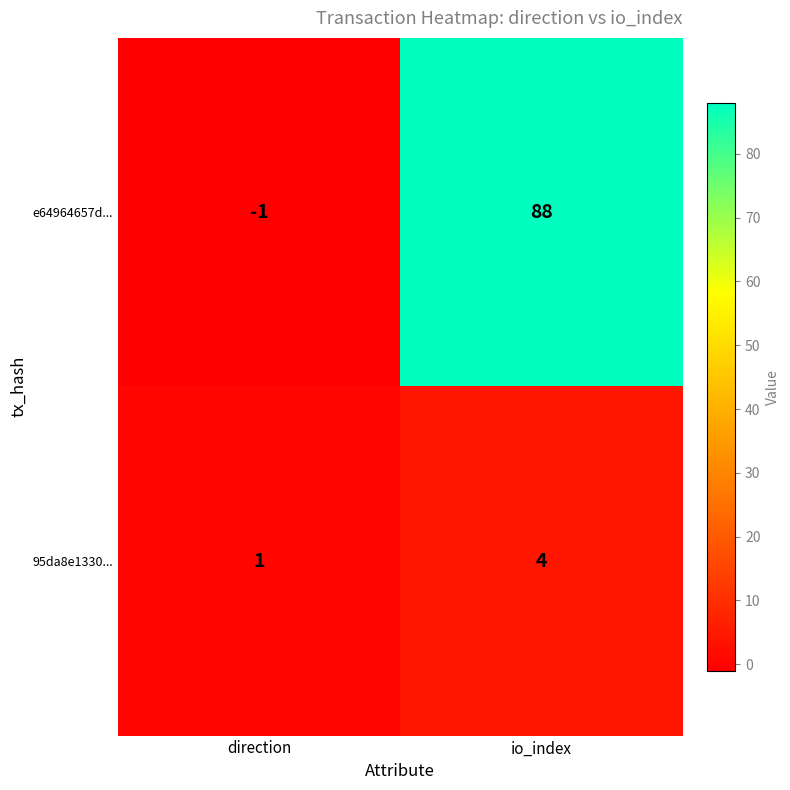

Which label corresponds to the largest value in the chart?

io_index